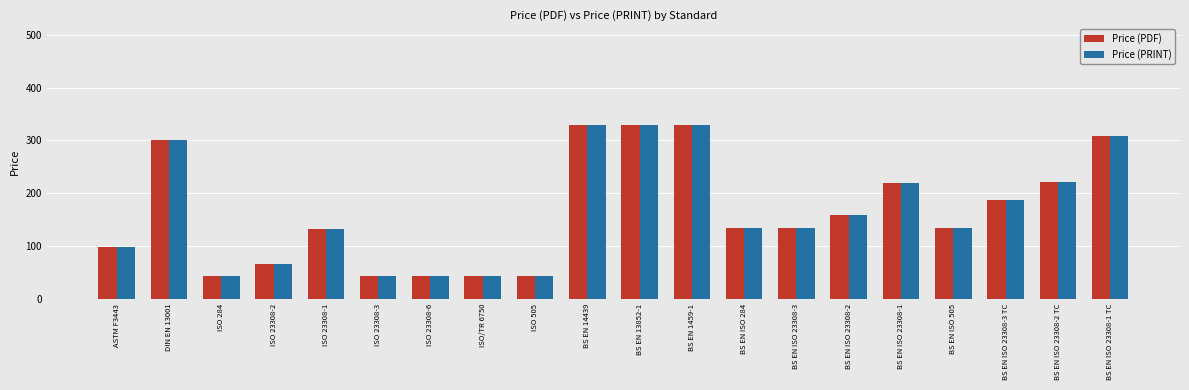

Does the chart contain any negative values?

No